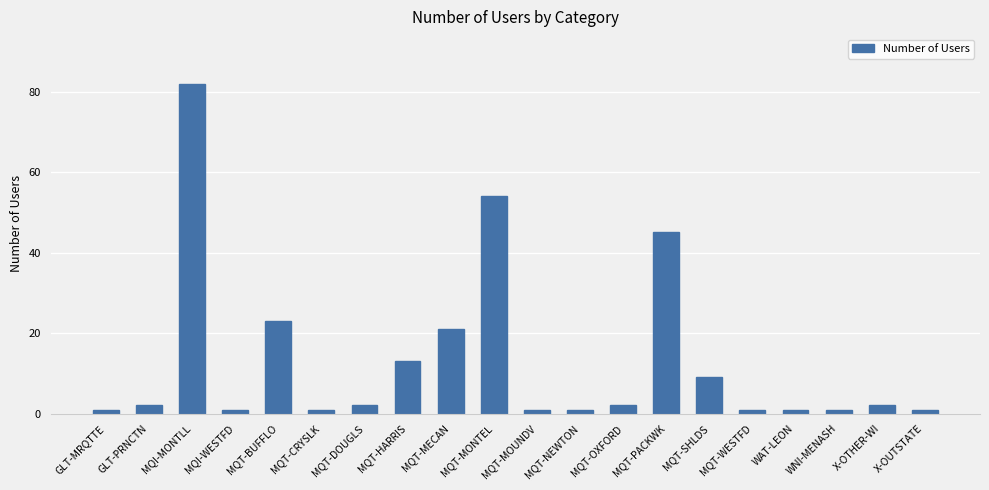

Which has a higher value, MQT-MONTEL or MQT-OXFORD?

MQT-MONTEL